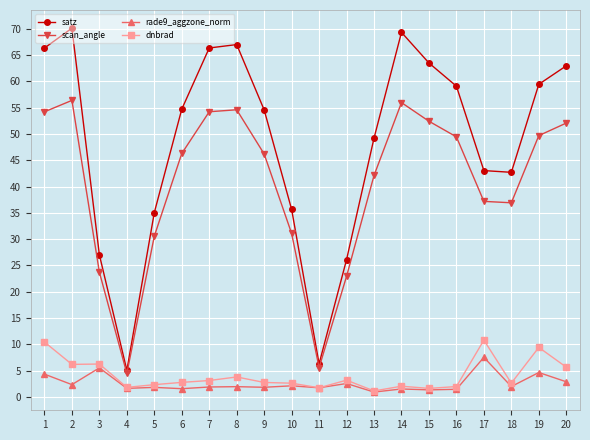

What is the total value across all series at 5?

69.8